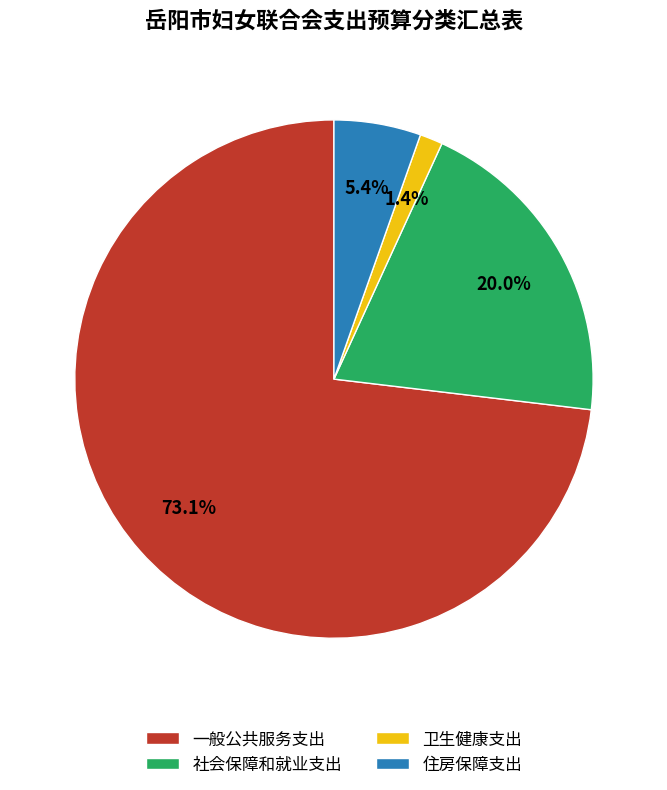

Which slice represents more than half of the pie?

一般公共服务支出